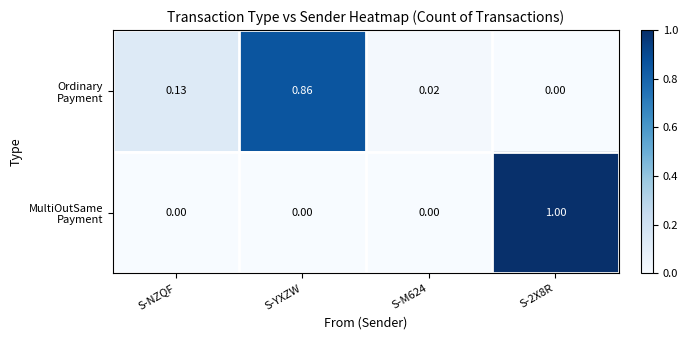

What is the total value across all series at S-2X8R?

1.0